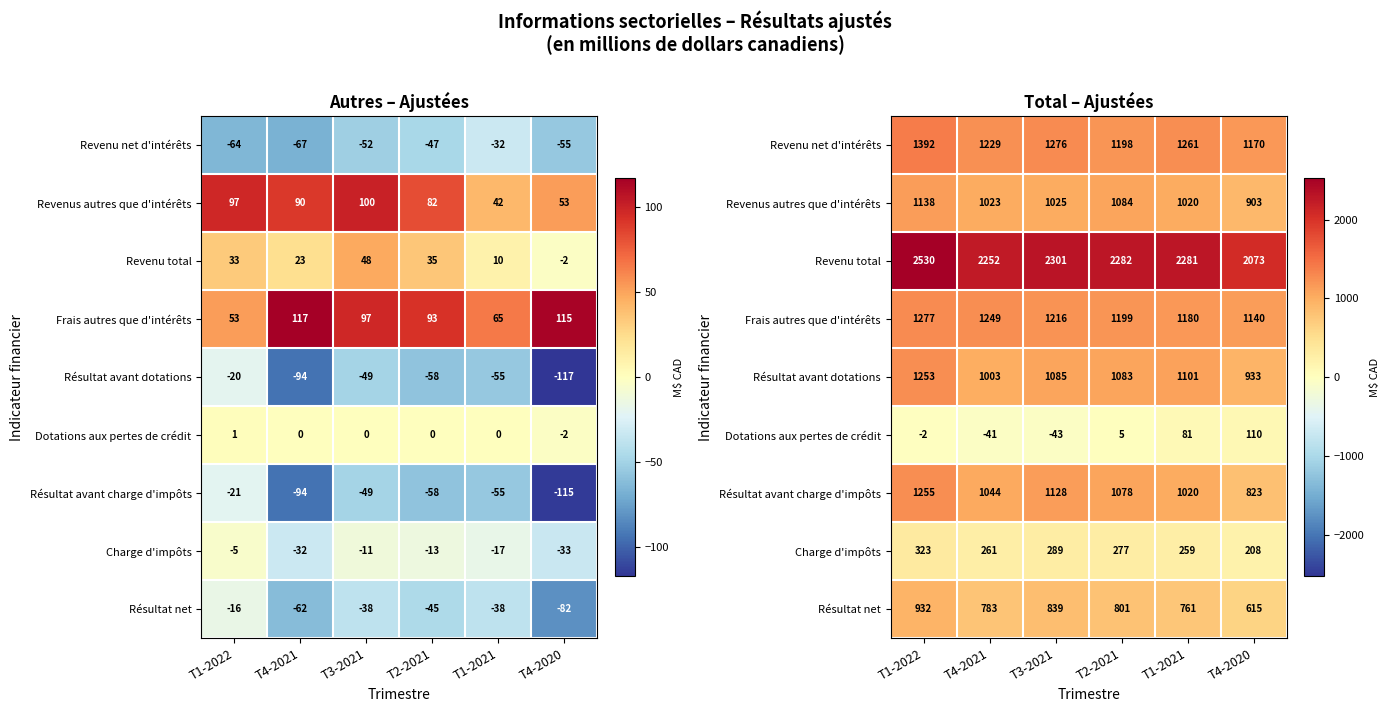

What is the difference between the Revenus autres que d'intérêts values at T4-2021 and T3-2021?

2